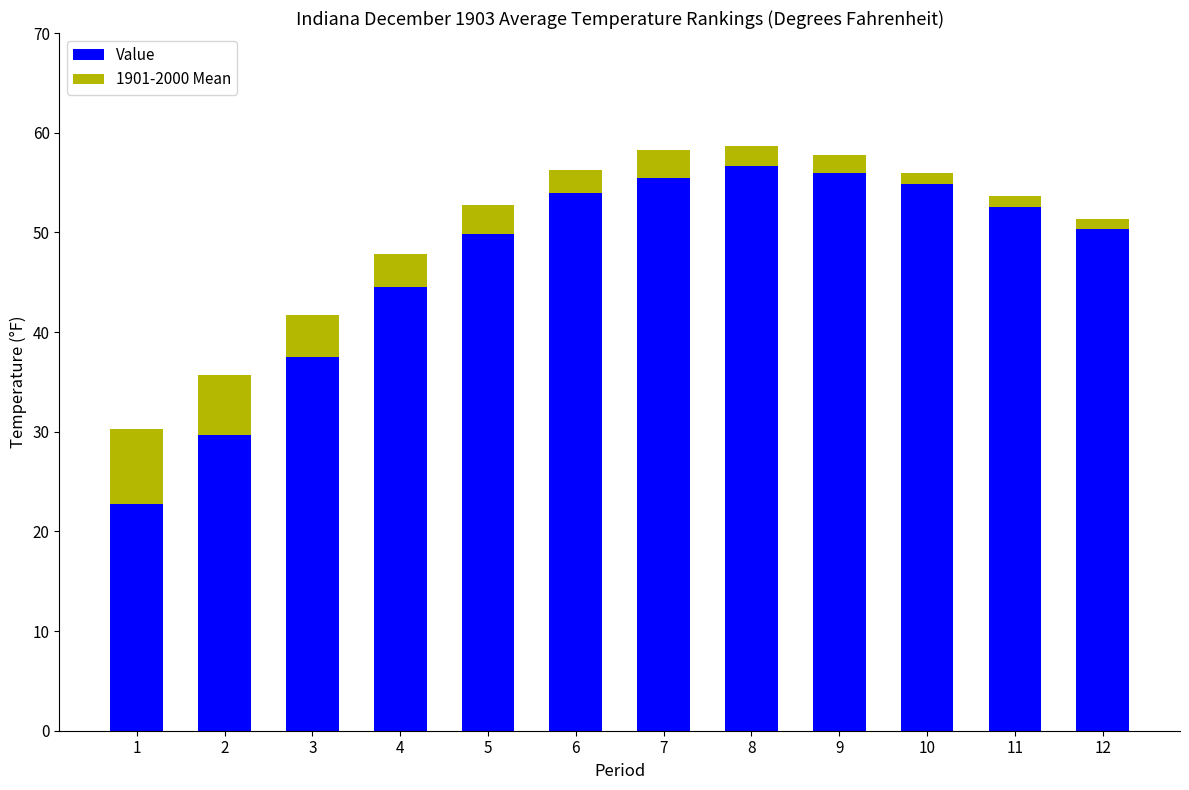

Are the bars horizontal?

No